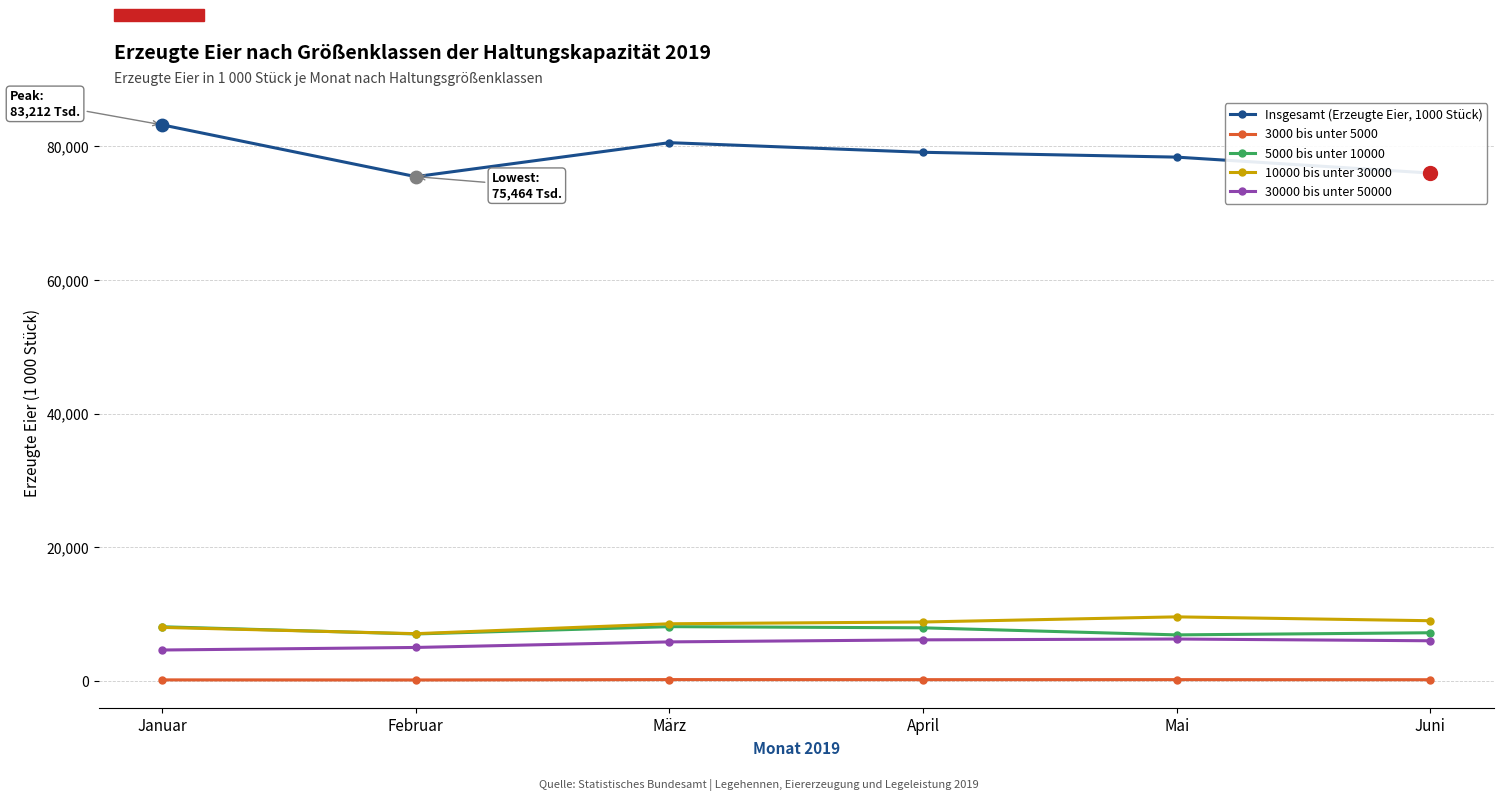

What are all the series names shown in the legend?

Insgesamt (Erzeugte Eier, 1000 Stück), 3000 bis unter 5000, 5000 bis unter 10000, 10000 bis unter 30000, 30000 bis unter 50000